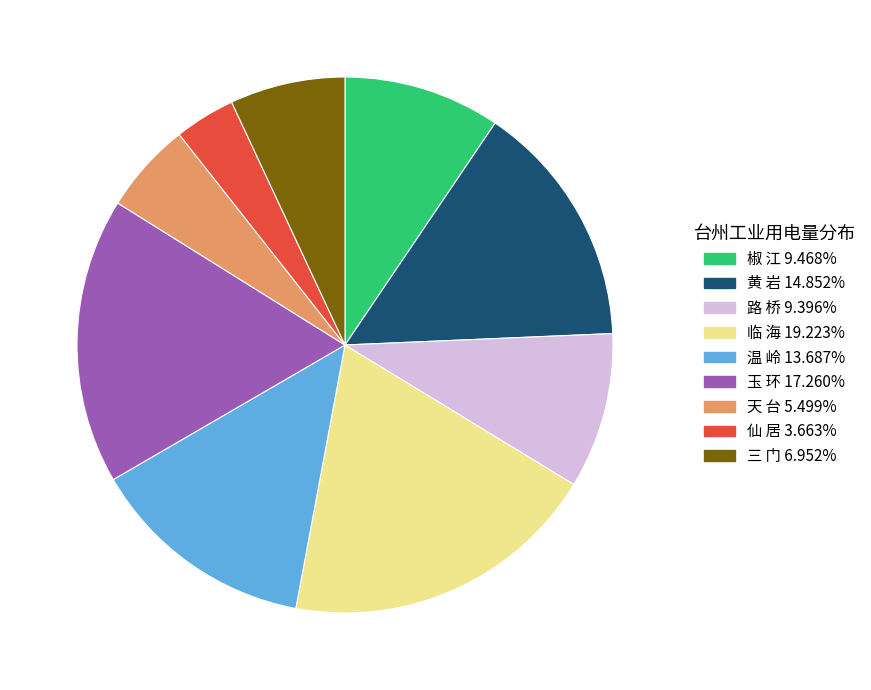

Do 玉 环 and 临 海 together represent more than half of the pie?

No